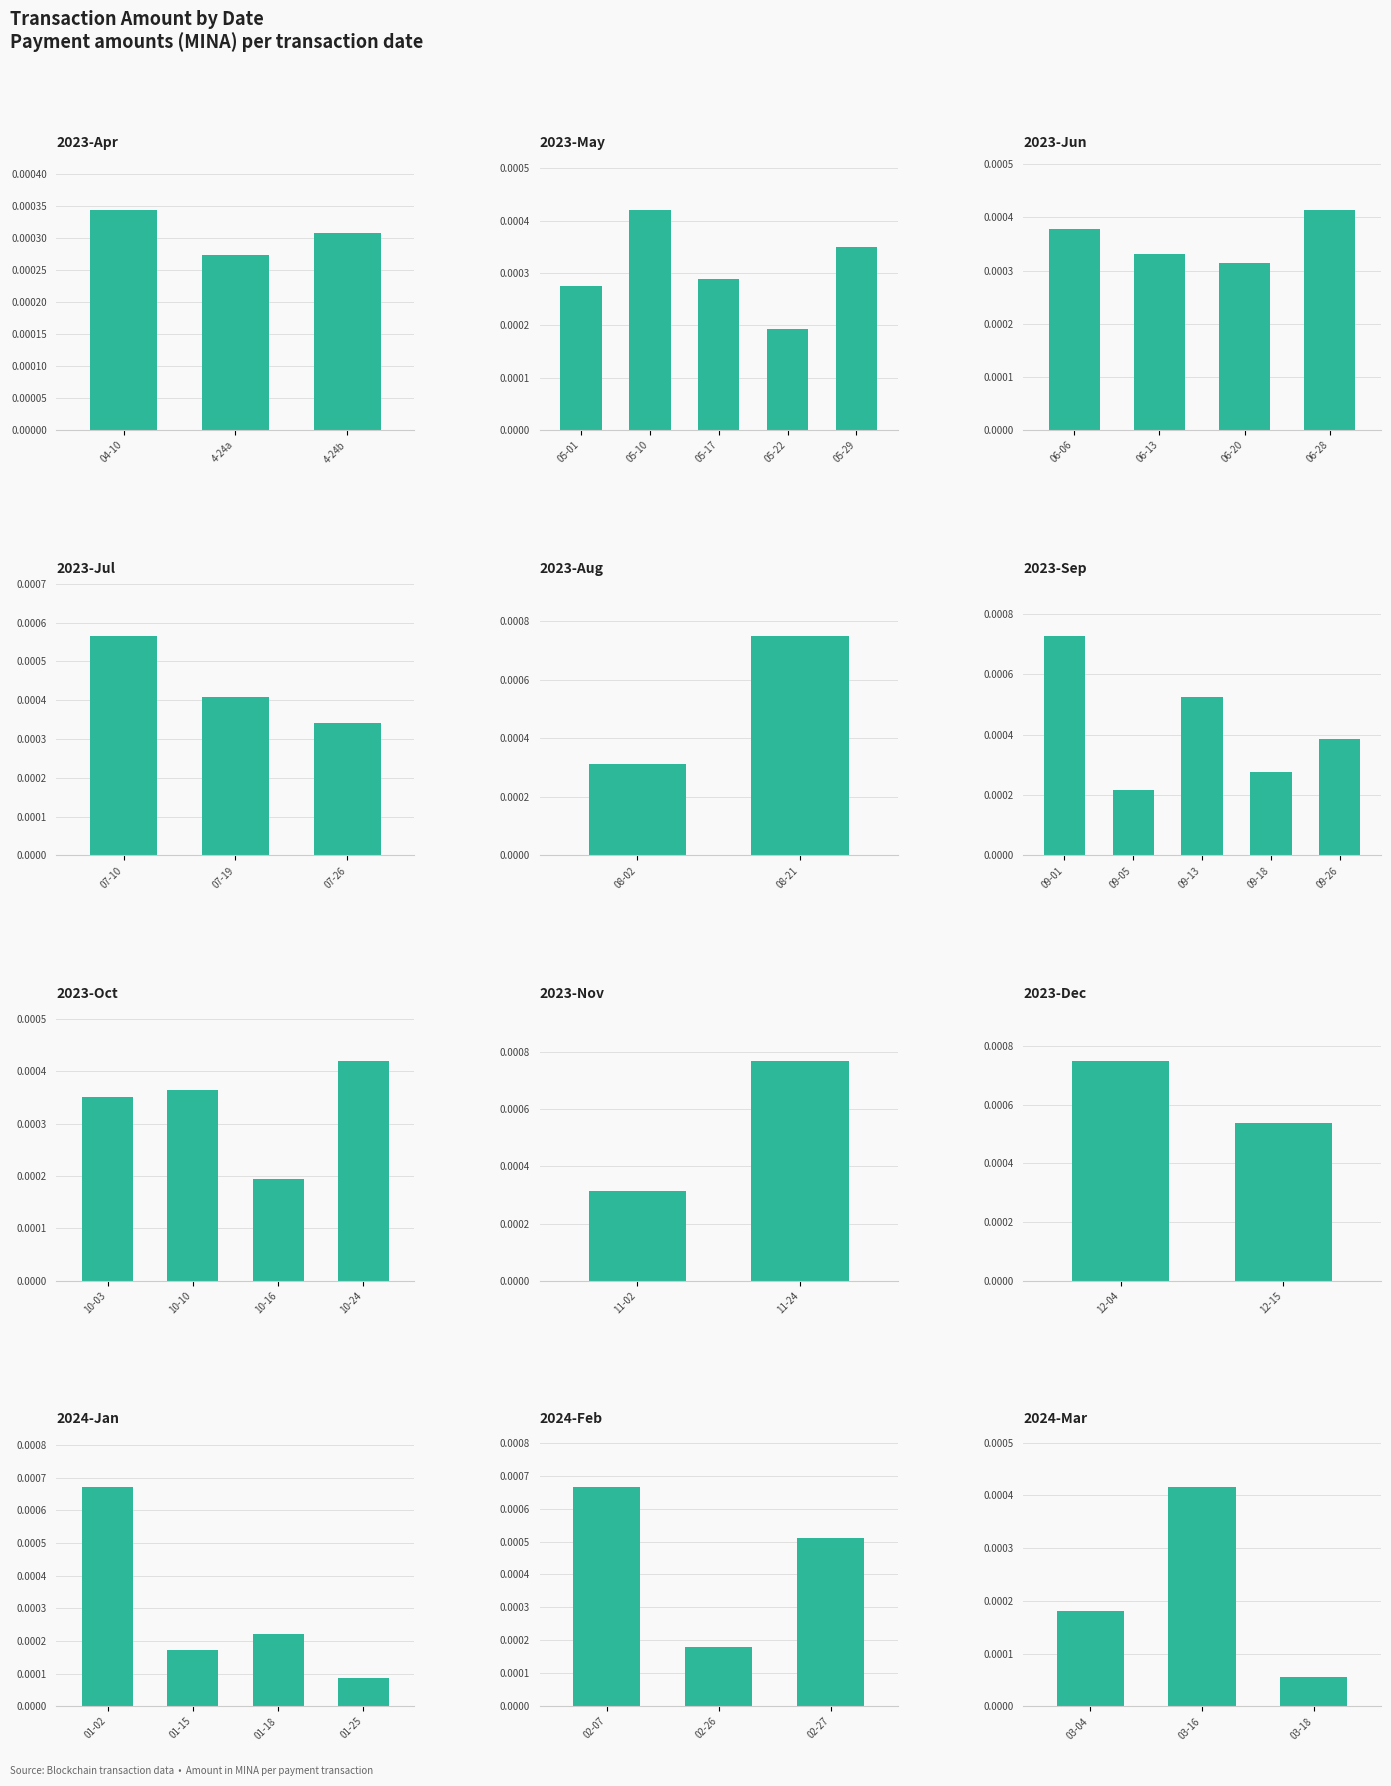

Are the bars horizontal?

No